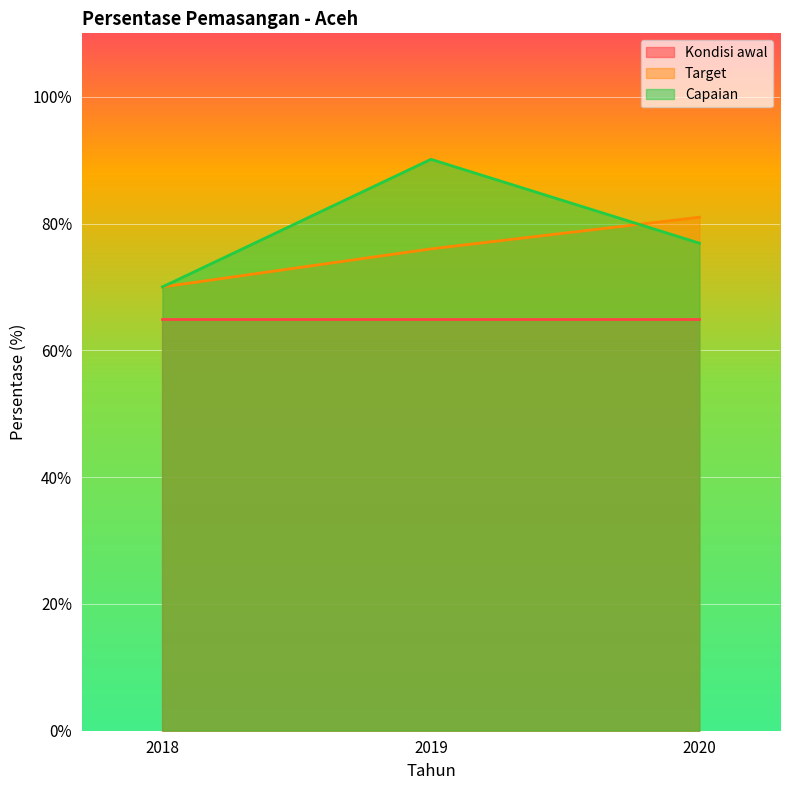

How many lines are shown in the chart?

3